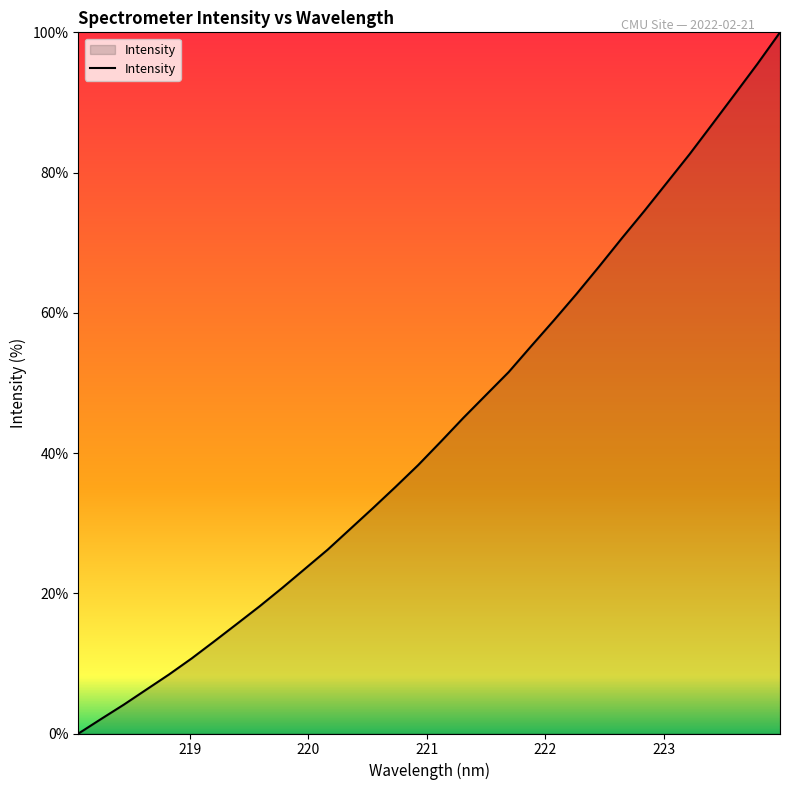

What is the maximum value shown in the chart?

100.0